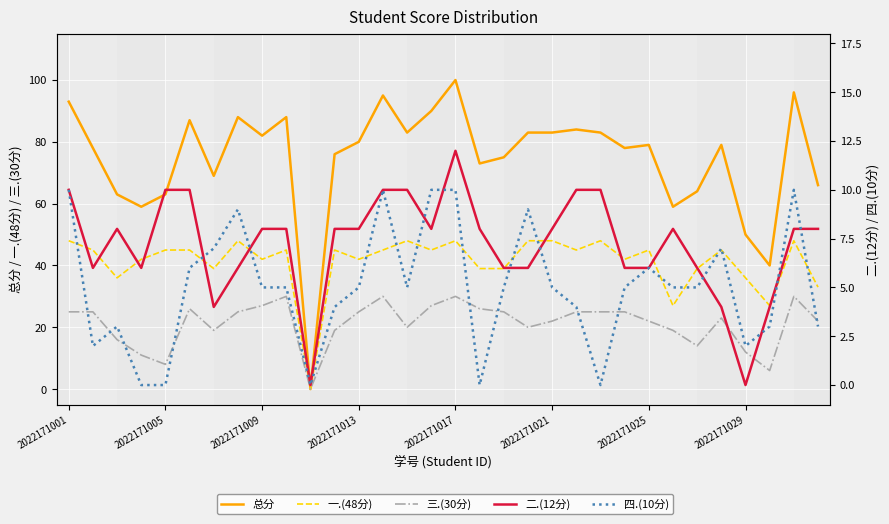

Which series has the widest spread of values?

总分